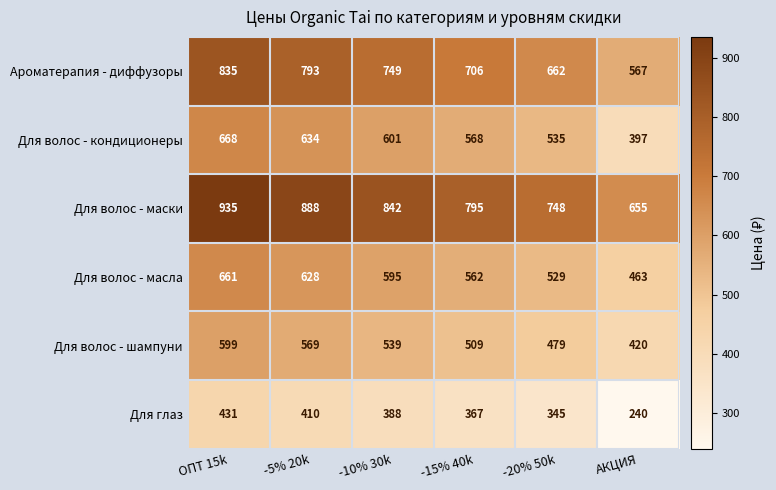

How many series are shown in this chart?

6